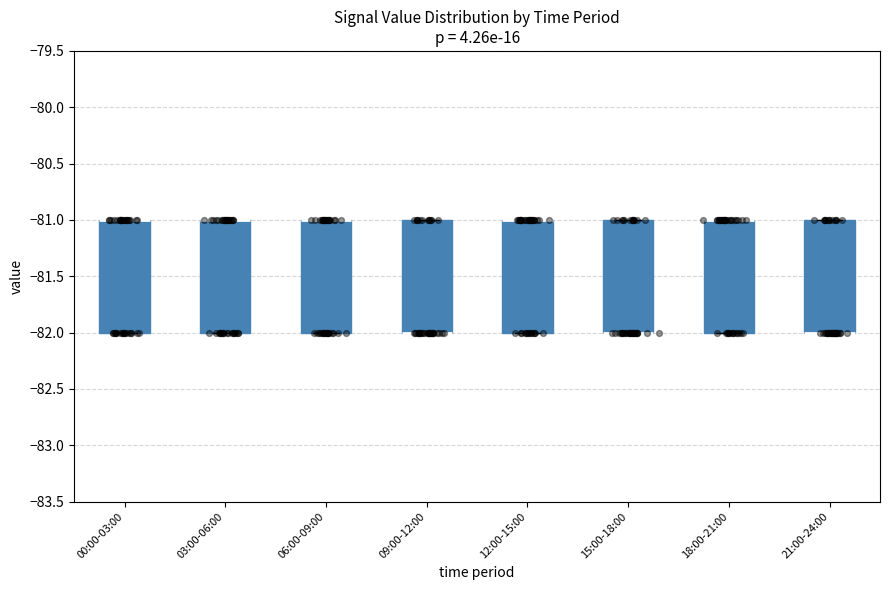

Reading left to right, read every box against the y-axis: the position of its median line, the range the box covers, and the ends of its whiskers. The values are not printed on the chart, so give them approximately, as read against the axis.

00:00-03:00: median -81 (drawn on the box's upper edge), box -82 to -81, whiskers -82 to -81
03:00-06:00: median -81 (drawn on the box's upper edge), box -82 to -81, whiskers -82 to -81
06:00-09:00: median -81 (drawn on the box's upper edge), box -82 to -81, whiskers -82 to -81
09:00-12:00: median -82 (drawn on the box's lower edge), box -82 to -81, whiskers -82 to -81
12:00-15:00: median -81 (drawn on the box's upper edge), box -82 to -81, whiskers -82 to -81
15:00-18:00: median -82 (drawn on the box's lower edge), box -82 to -81, whiskers -82 to -81
18:00-21:00: median -81 (drawn on the box's upper edge), box -82 to -81, whiskers -82 to -81
21:00-24:00: median -82 (drawn on the box's lower edge), box -82 to -81, whiskers -82 to -81